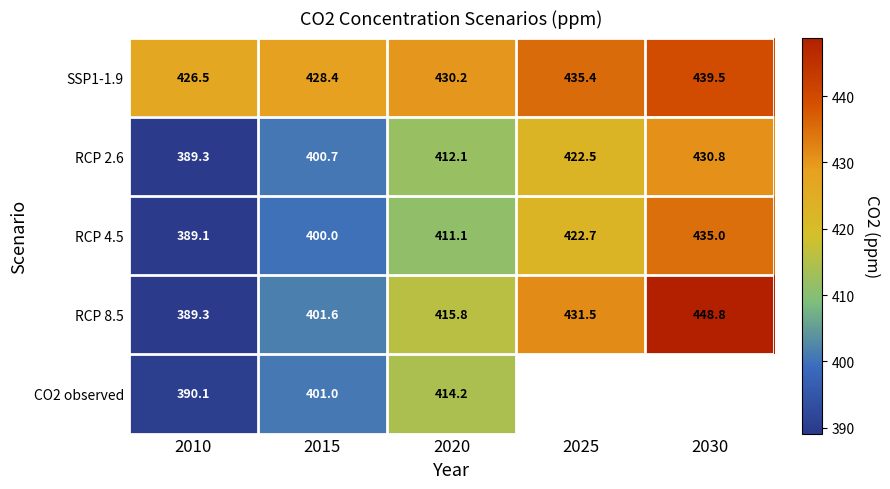

What is the sum of all RCP 8.5 values?

2087.0